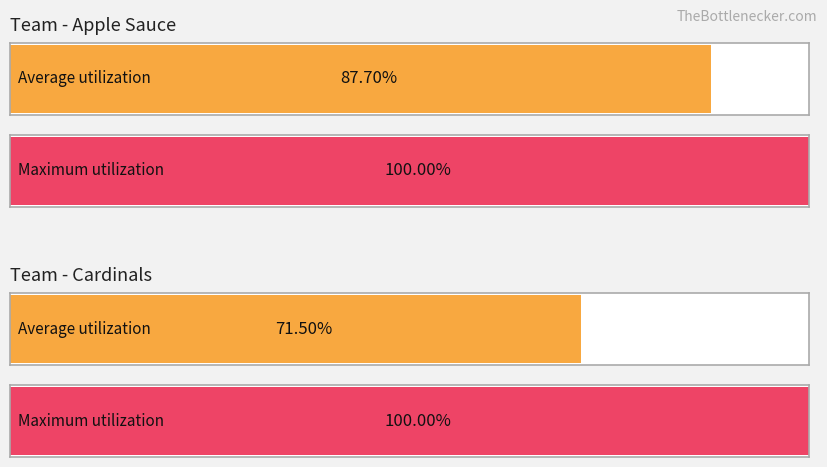

Which label corresponds to the largest value in the chart?

Cardinals